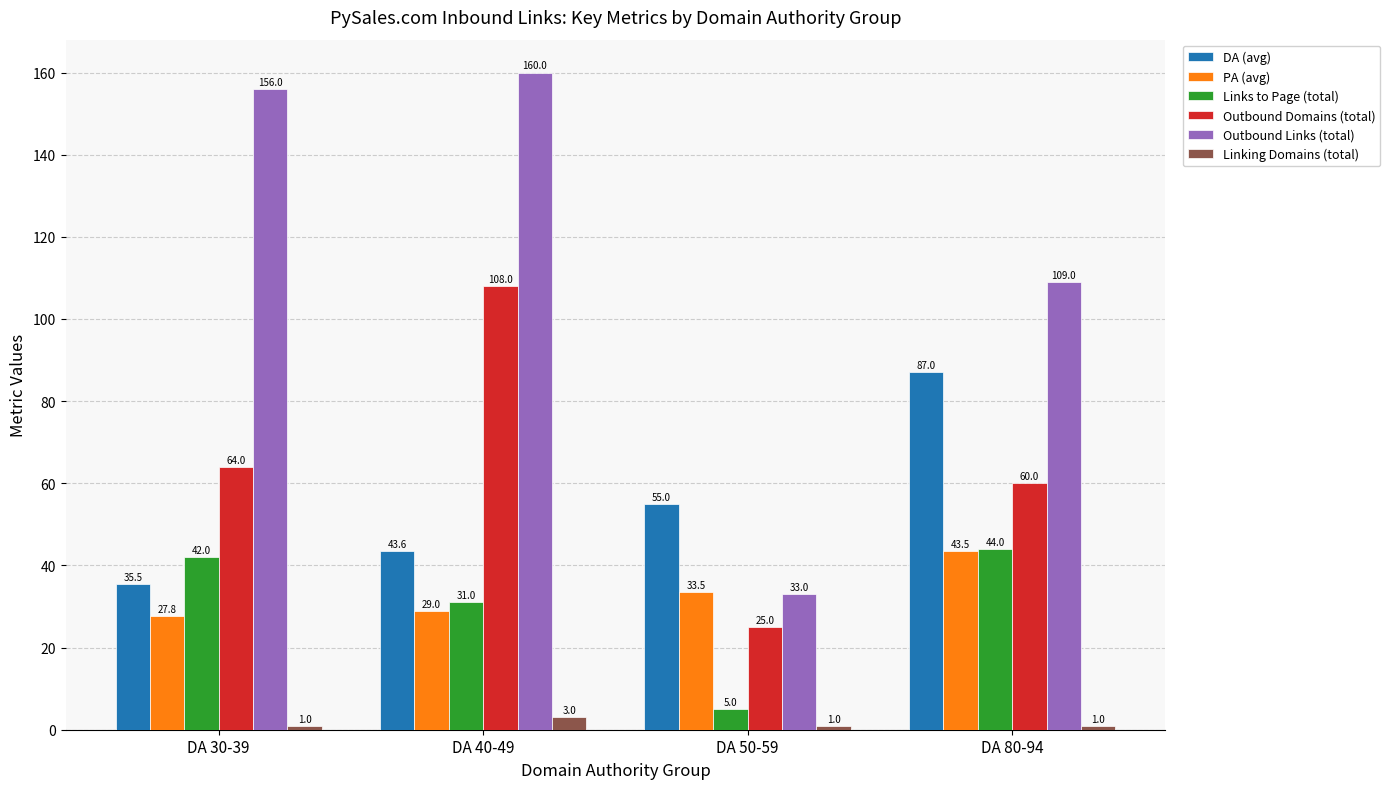

The value of Outbound Links (total) at DA 80-94 is 109.0. True or false?

True